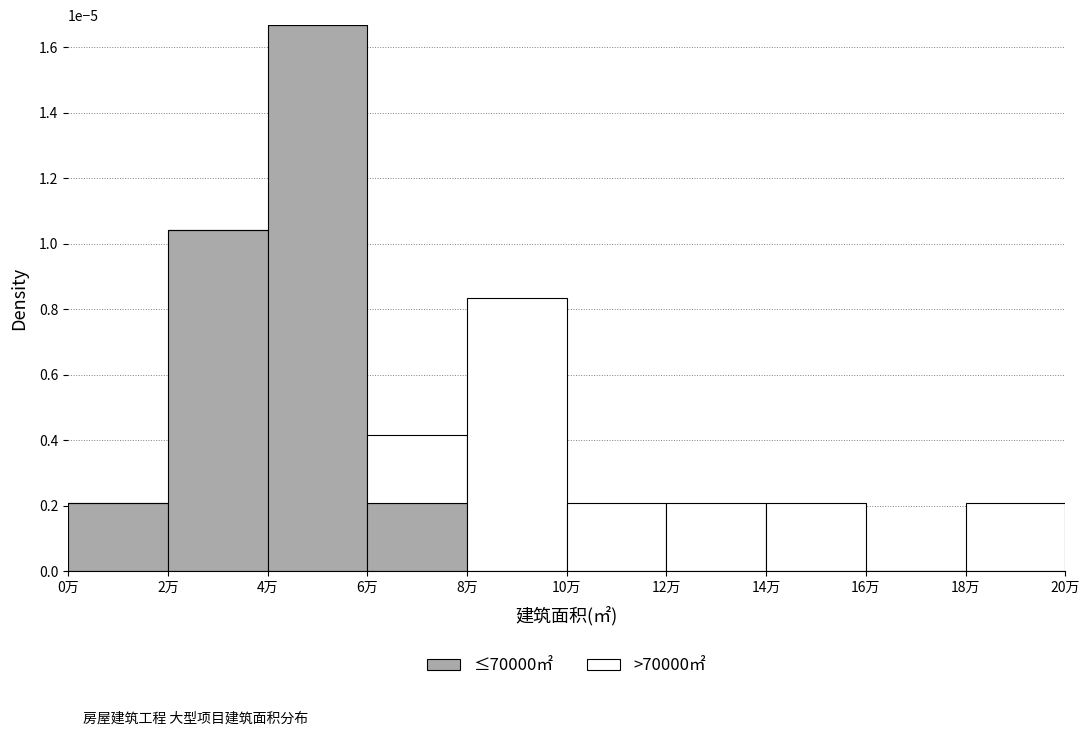

Which category has the highest value in the ≤70000㎡ series?

4万